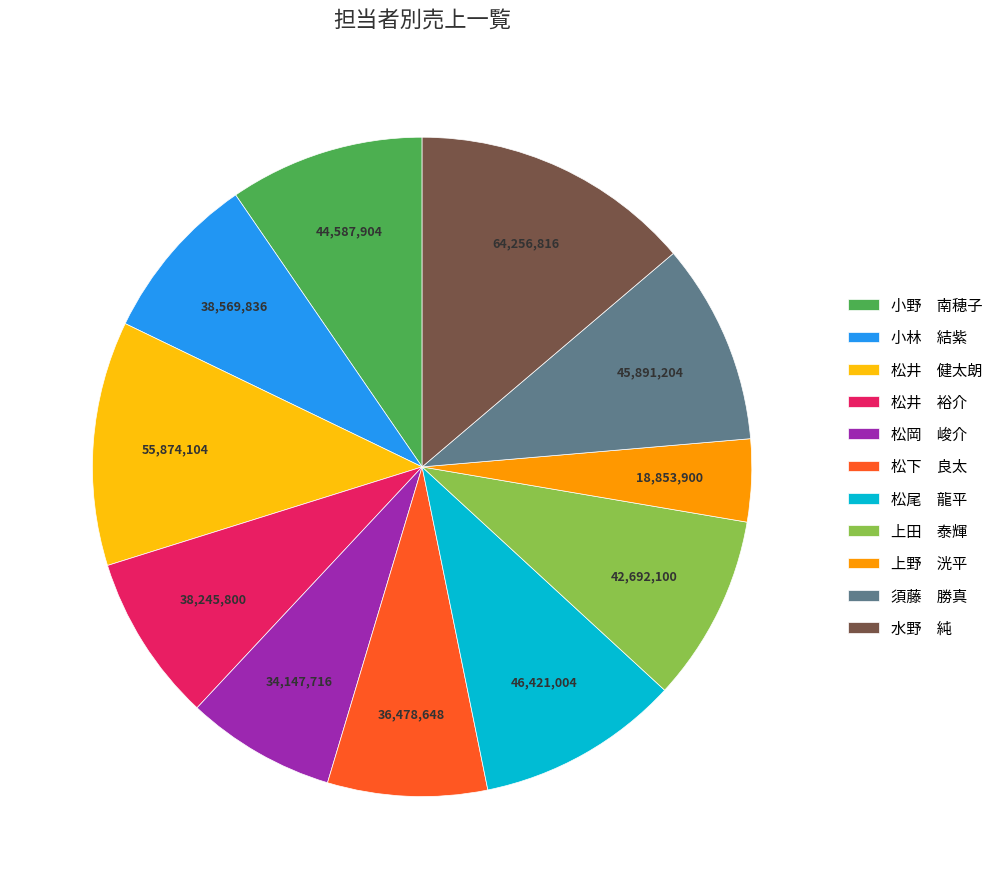

Approximately how many times larger is the value at 松尾 龍平 compared to 上野 洸平?

2.5